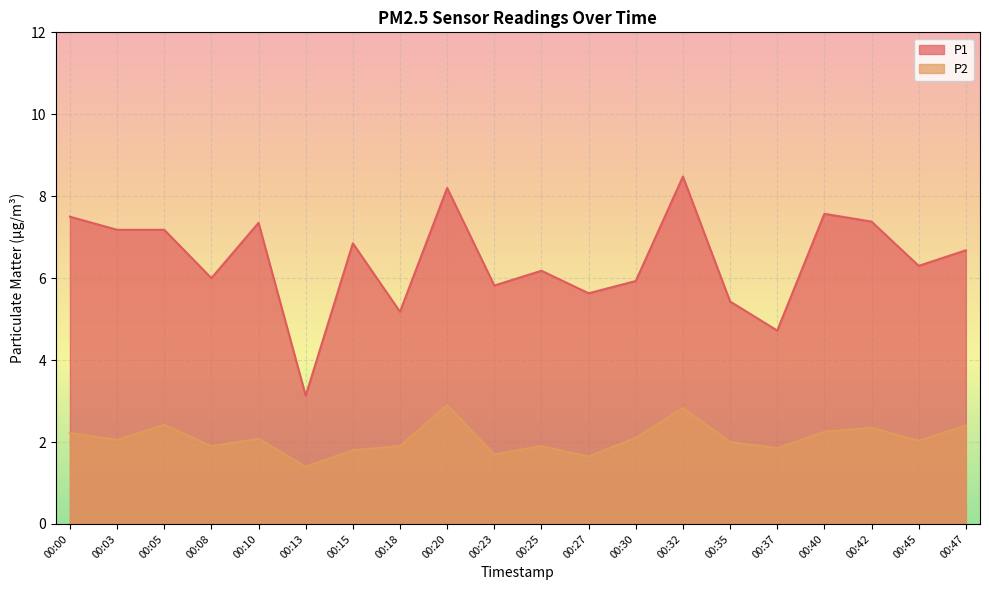

How many data points in P2 are less than 2?

8